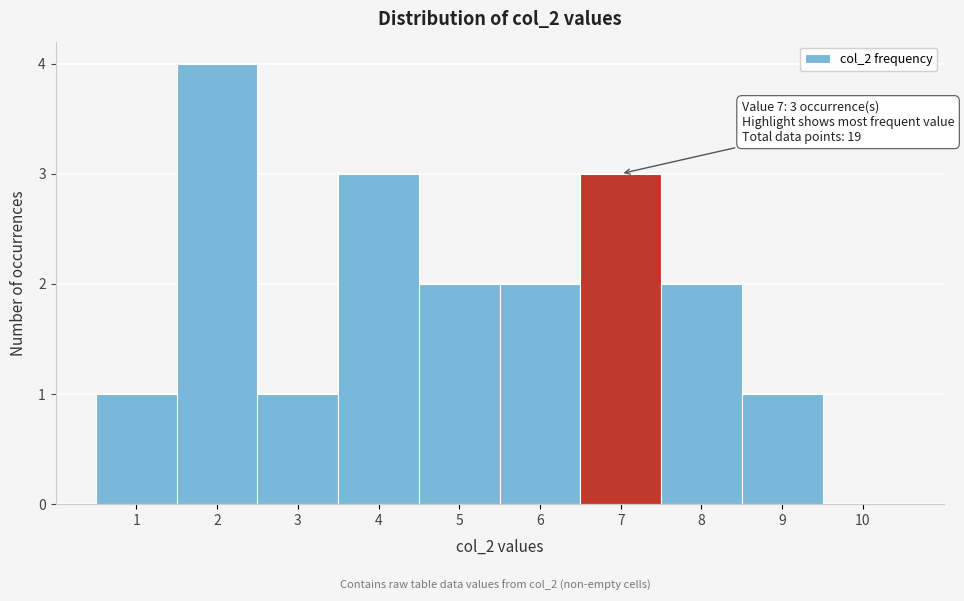

Over which range of the x-axis is the bar tallest?

1.5 to 2.5